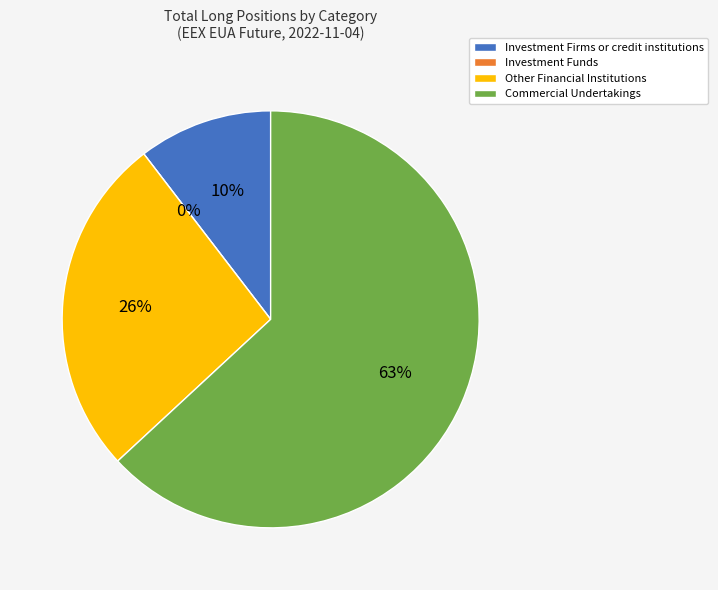

Is there a majority slice in this chart?

Yes